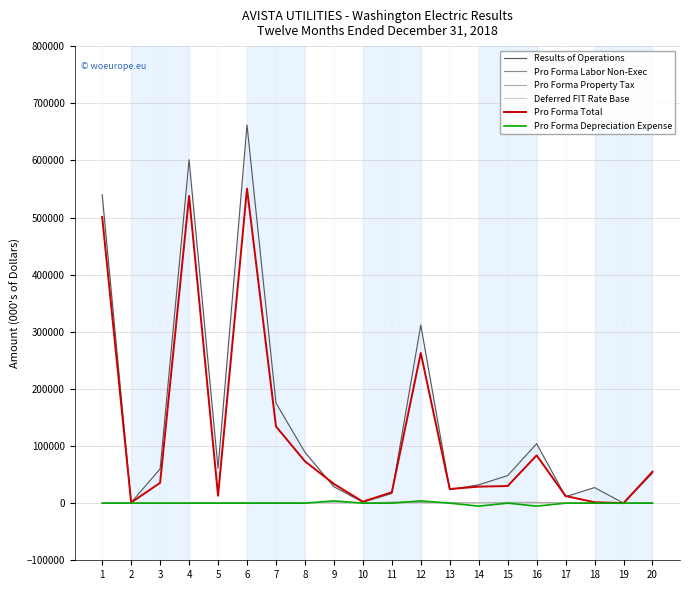

How many times do Pro Forma Labor Non-Exec and Pro Forma Property Tax cross each other?

2